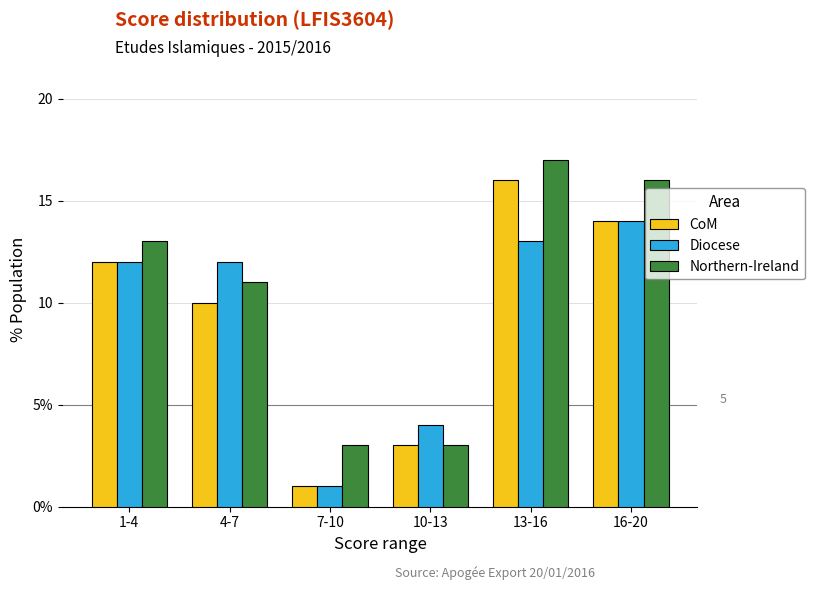

The CoM series shows 12 at 1-4. True or false?

True